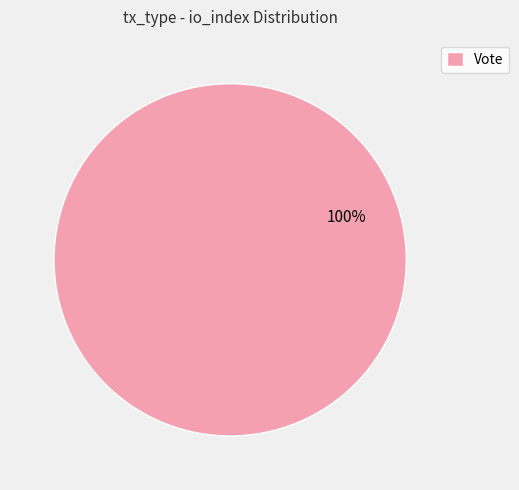

Rank the categories by value from lowest to highest.

Vote